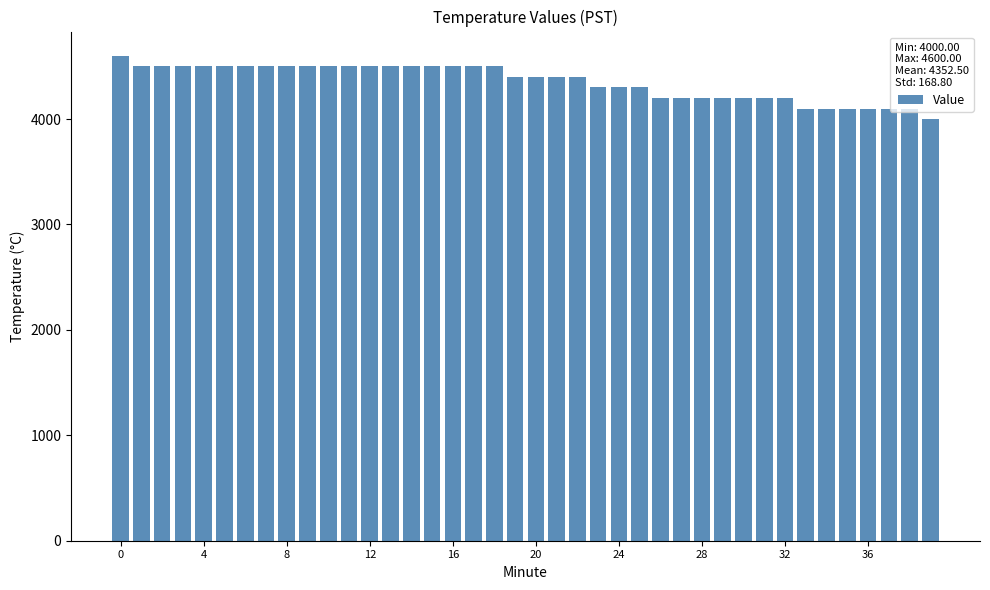

What is the sum of all values?

174100